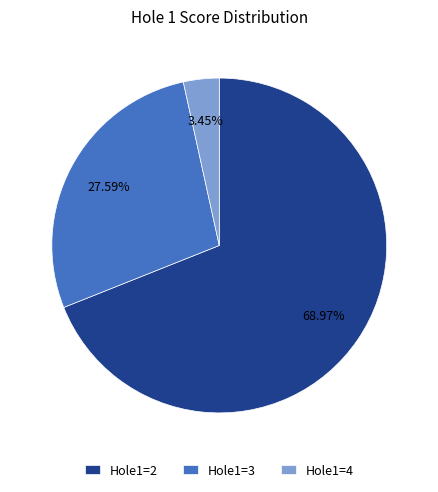

How many slices are in this pie chart?

3